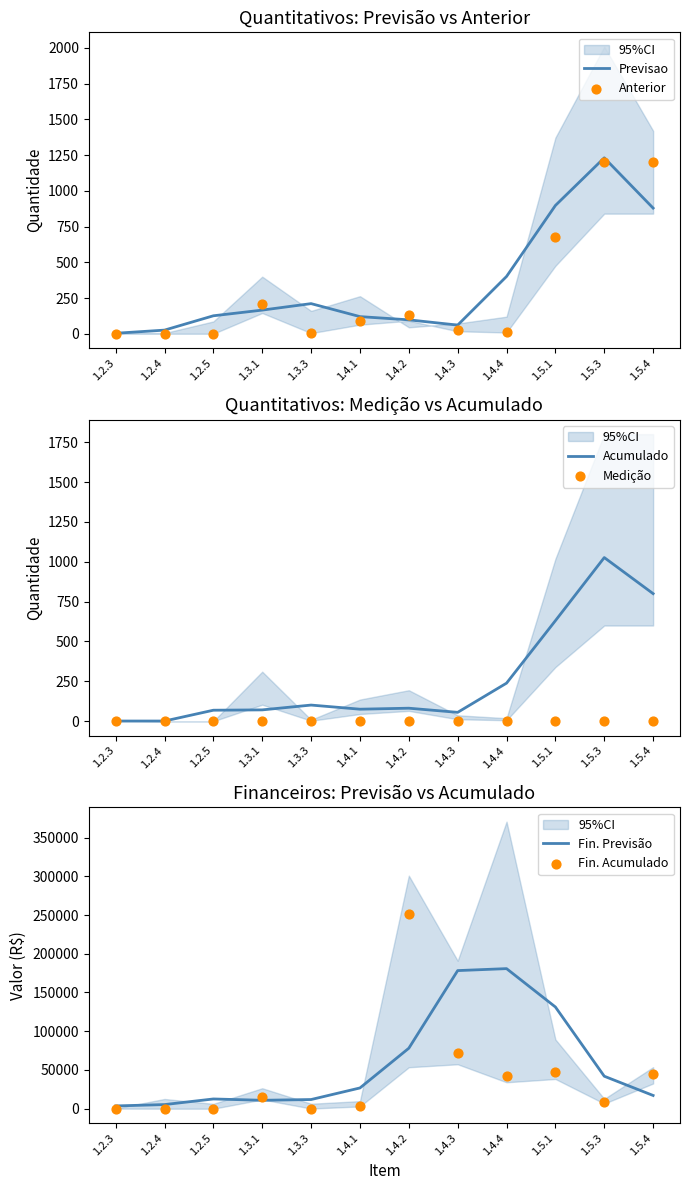

Which series has the widest spread of Y values?

Fin. Acumulado